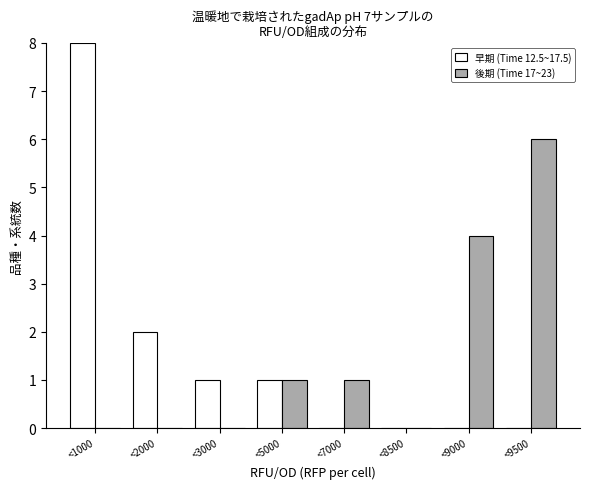

Reading left to right, what are all the values shown in this chart?

早期 (Time 12.5~17.5): <1000=8	<2000=2	<3000=1	<5000=1	<7000=0	<8500=0	<9000=0	<9500=0
後期 (Time 17~23): <1000=0	<2000=0	<3000=0	<5000=1	<7000=1	<8500=0	<9000=4	<9500=6